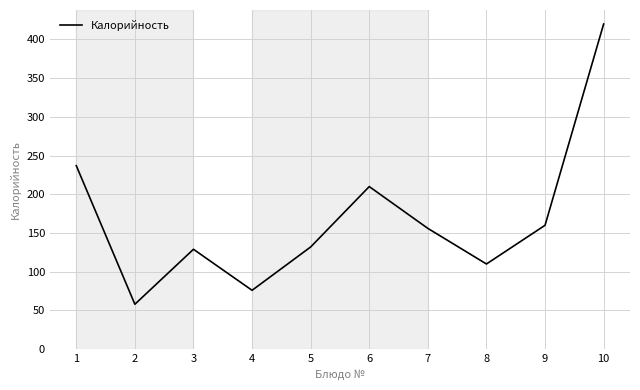

How many distinct data groups are displayed?

1